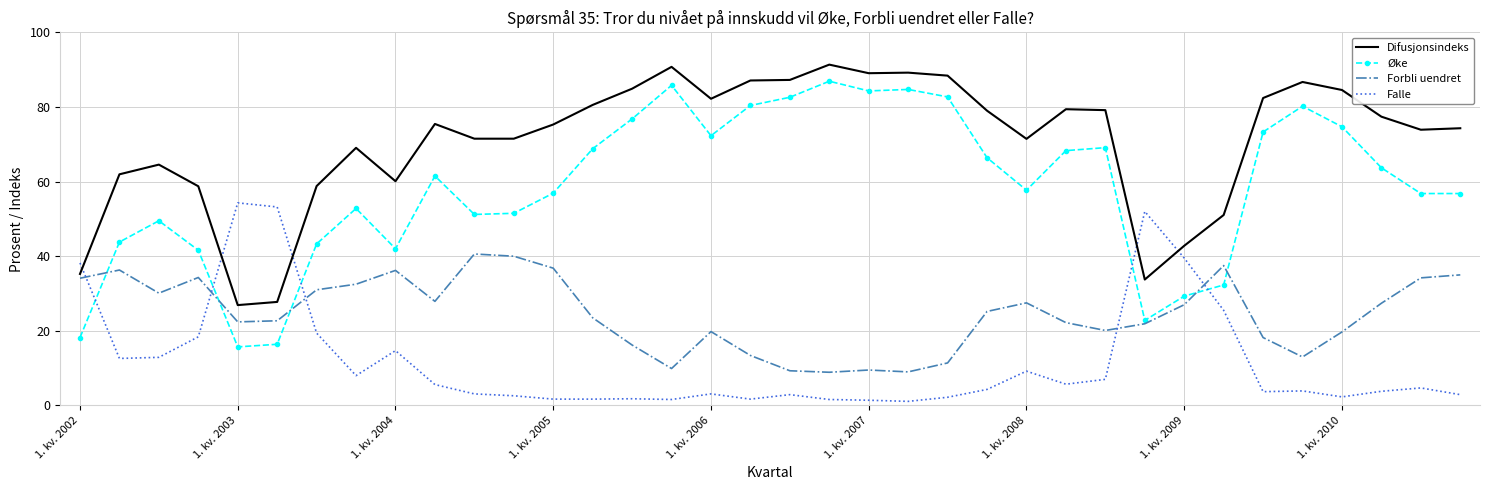

How many intersections are there between Øke and Forbli uendret?

5